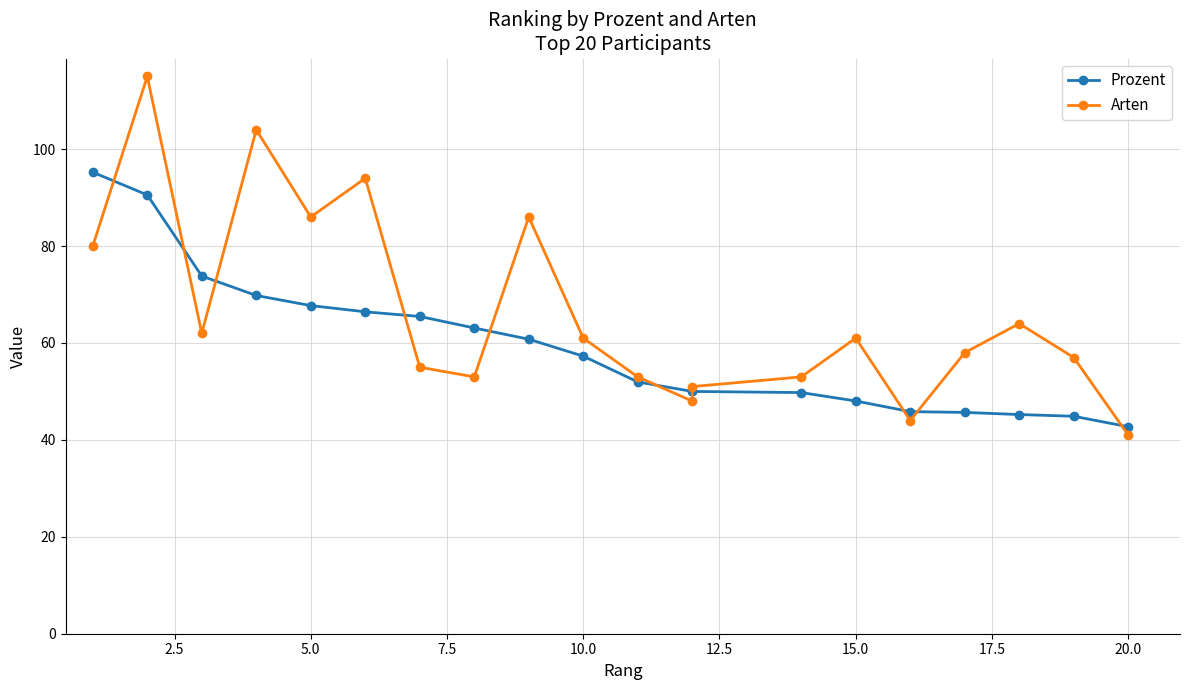

Rank the series by their maximum value, from highest to lowest.

Arten, Prozent